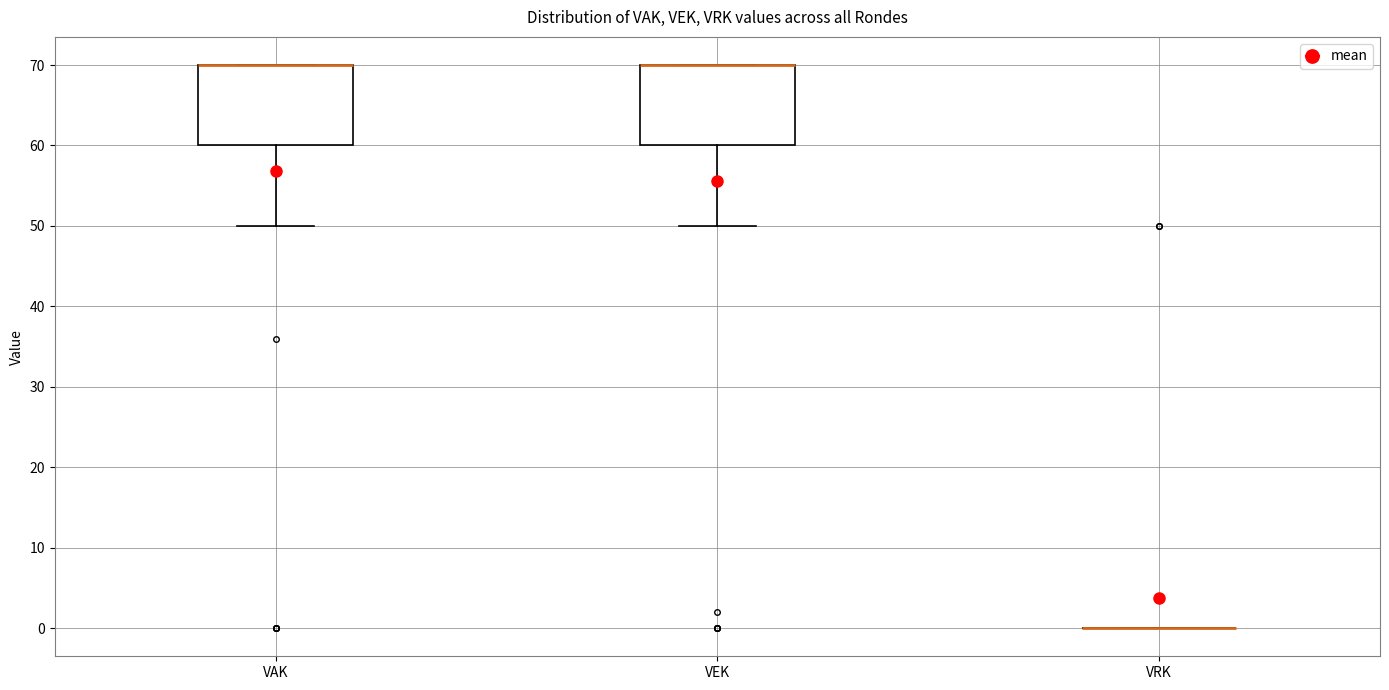

Where is the upper edge of the box for VEK on the y-axis? The values are not printed on the chart, so give them approximately, as read against the axis.

70